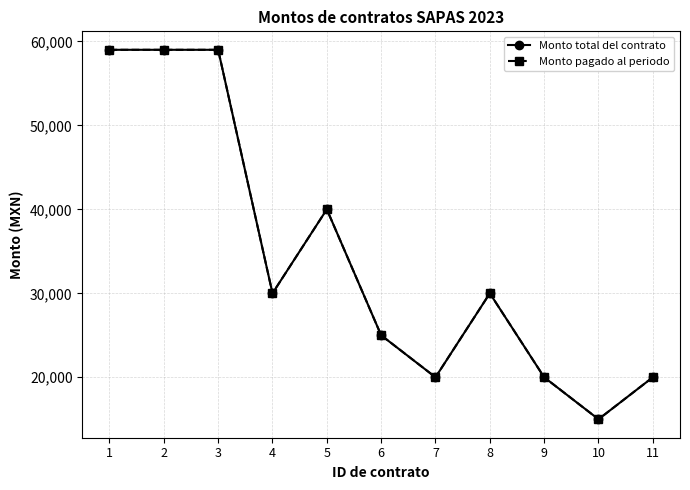

Which has a higher value, 8 or 6?

8